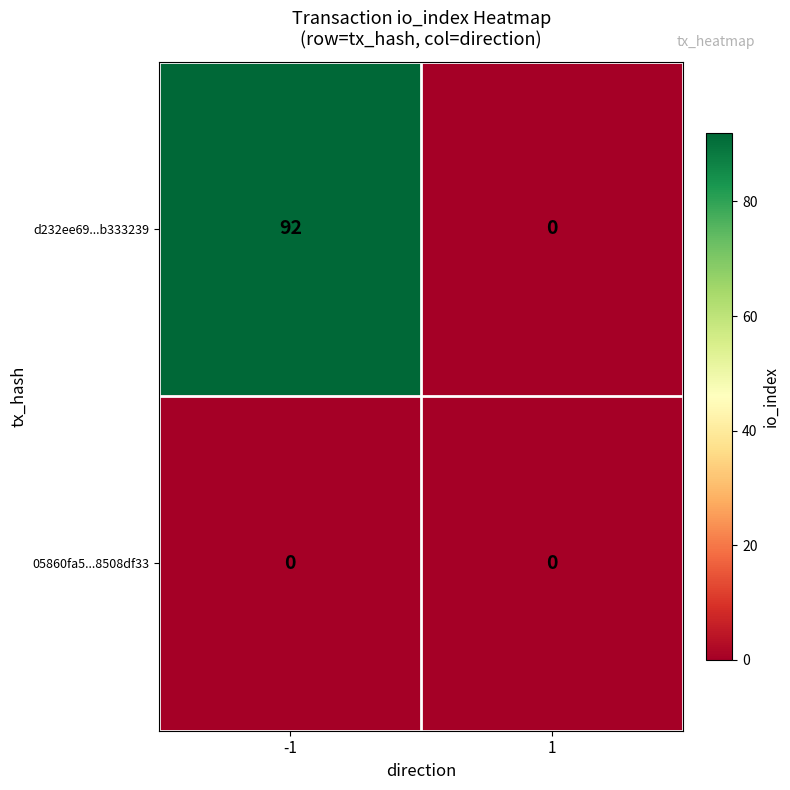

Which series has the widest spread of values?

d232ee69...b333239